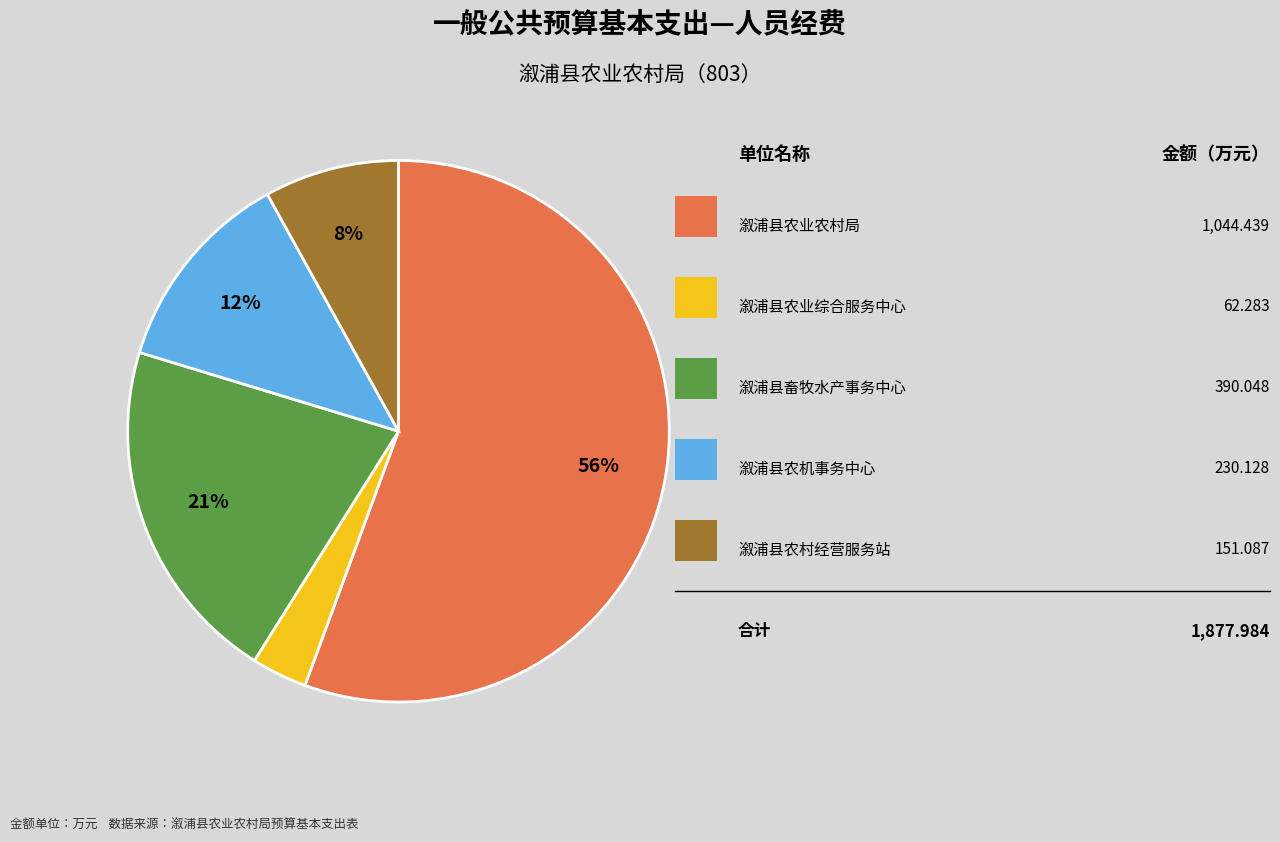

To the nearest percent, what is the average slice percentage?

20%